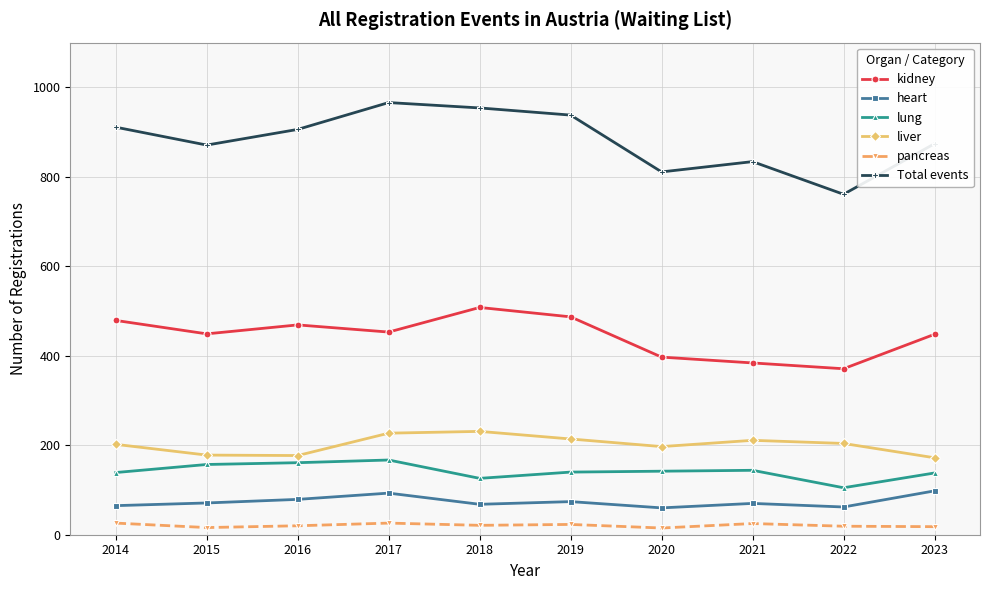

At which label does kidney reach its minimum?

2022